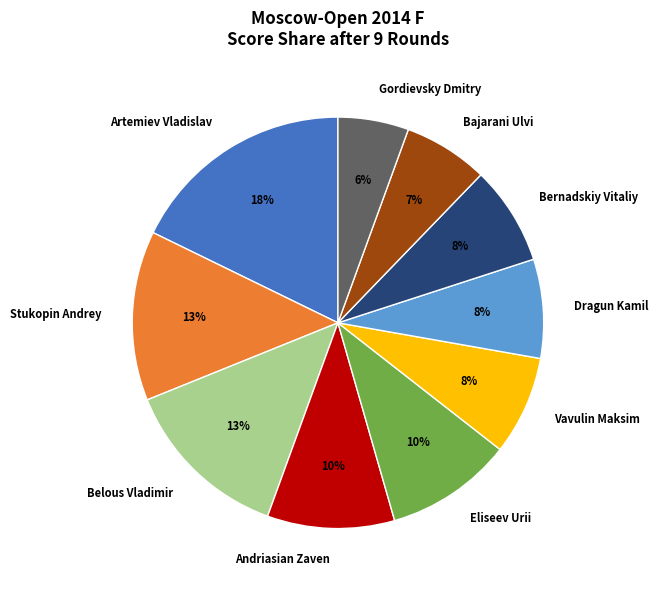

Which category has the smallest portion of the pie?

Gordievsky Dmitry